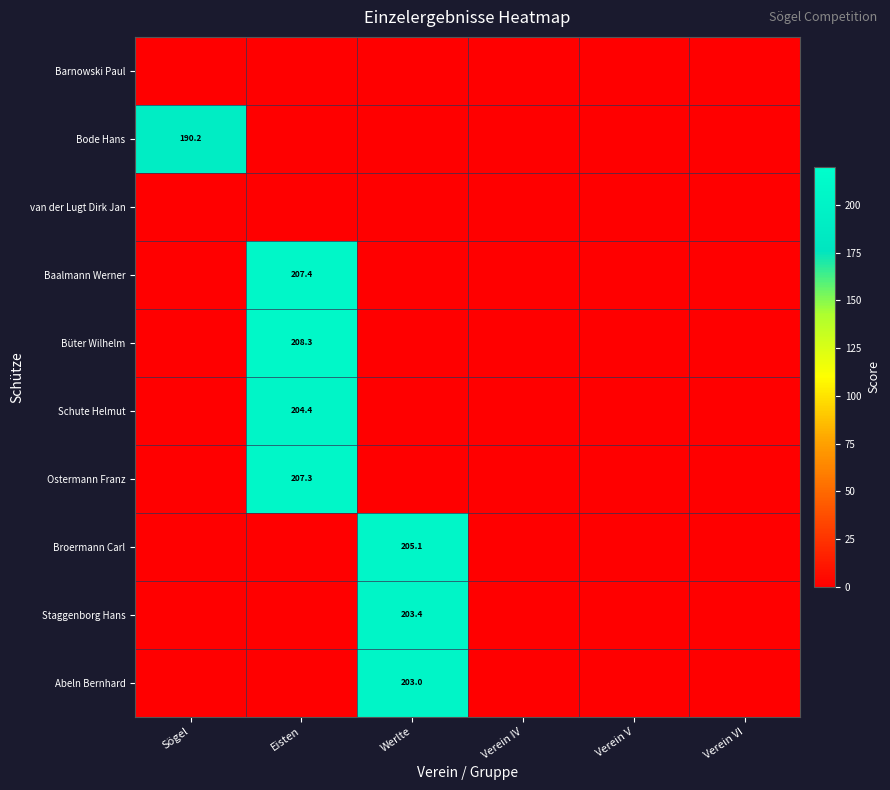

Is it true that Ostermann Franz equals 280.8 at Eisten?

False